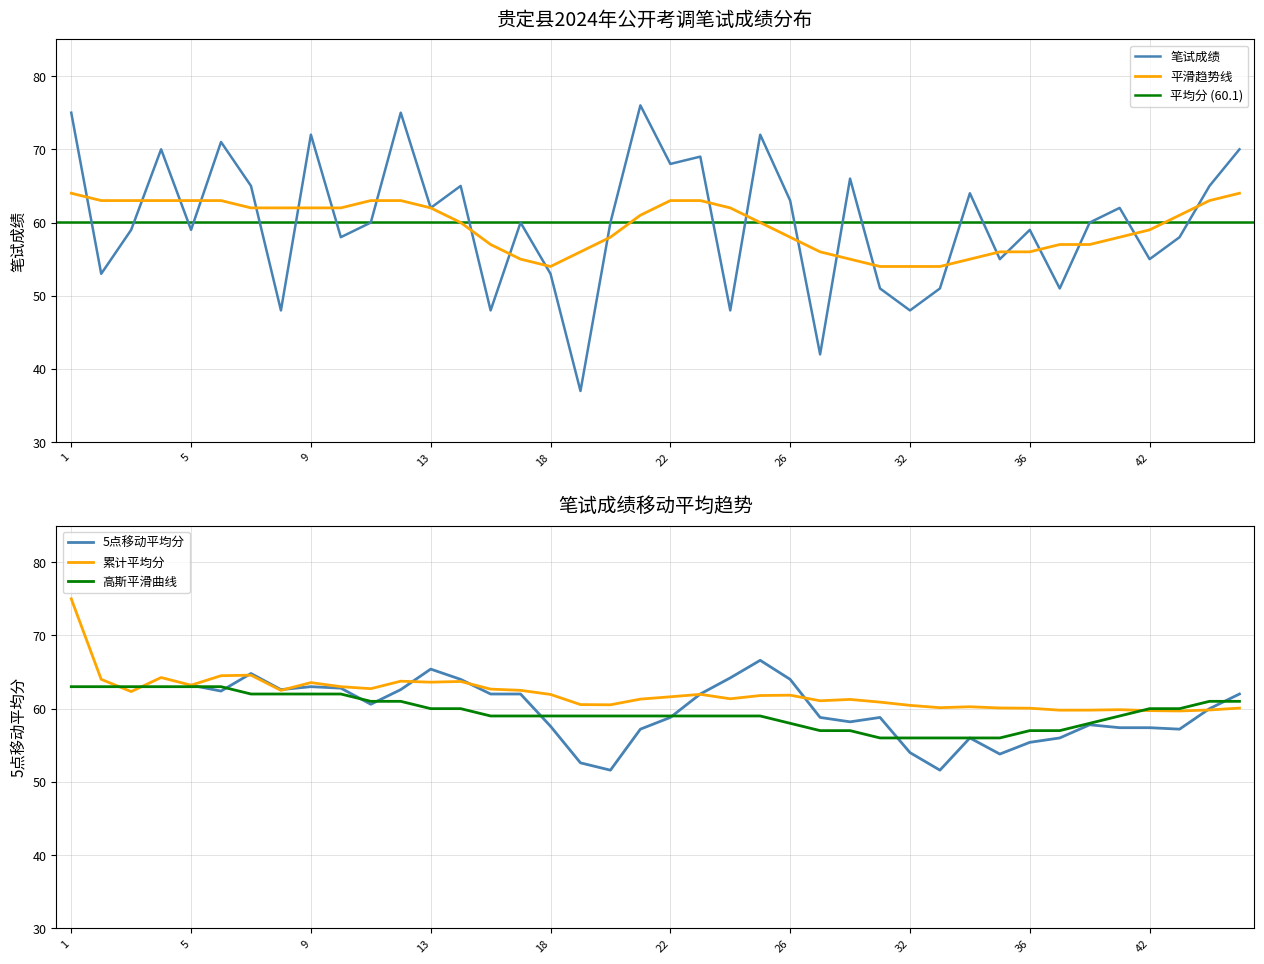

Which category has the lowest value across all series?

19